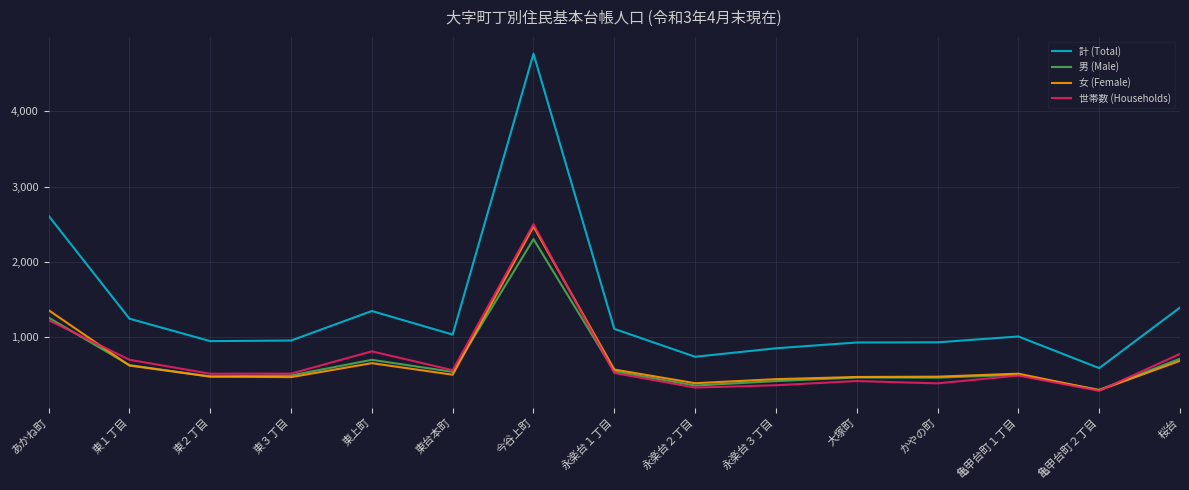

Which category has the lowest value across all series?

亀甲台町２丁目